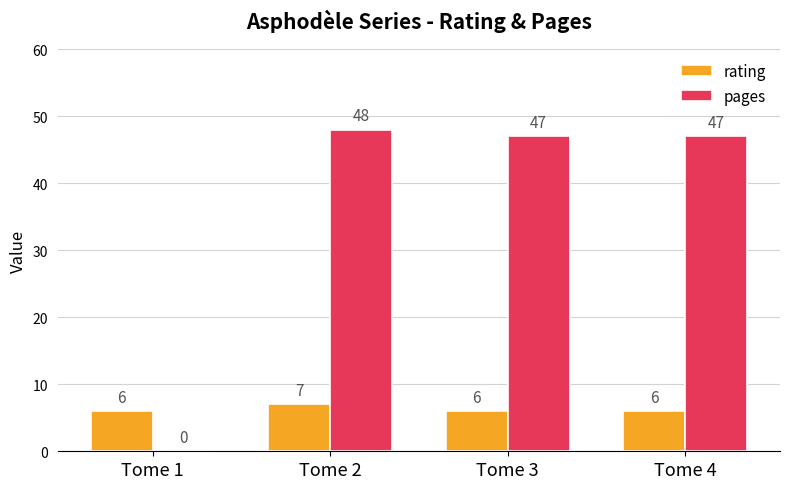

Which series changed the most between Tome 1 and Tome 3?

pages